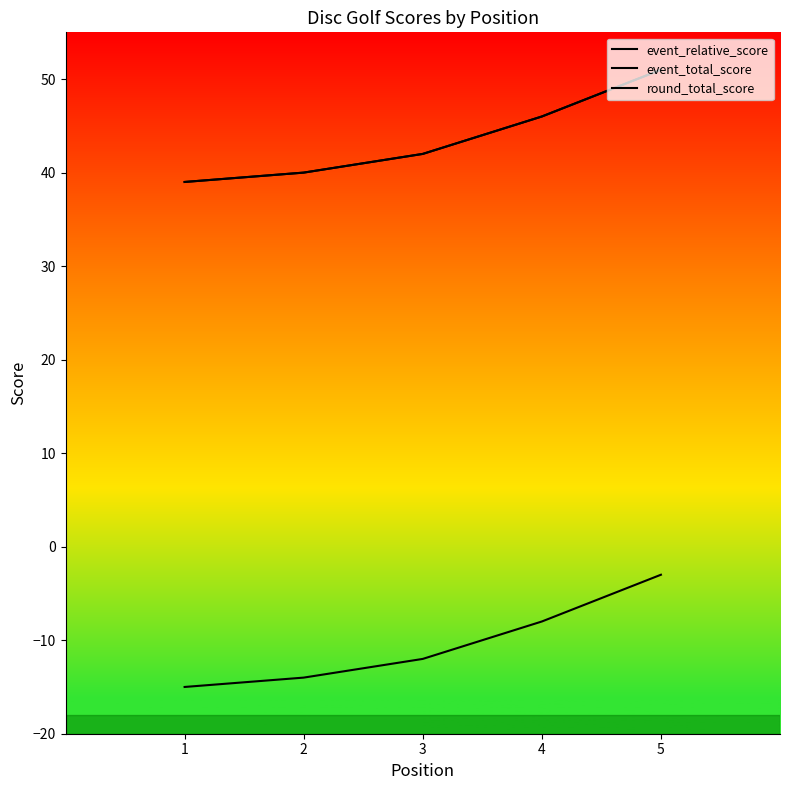

What is the difference between the highest and lowest values at 4?

54